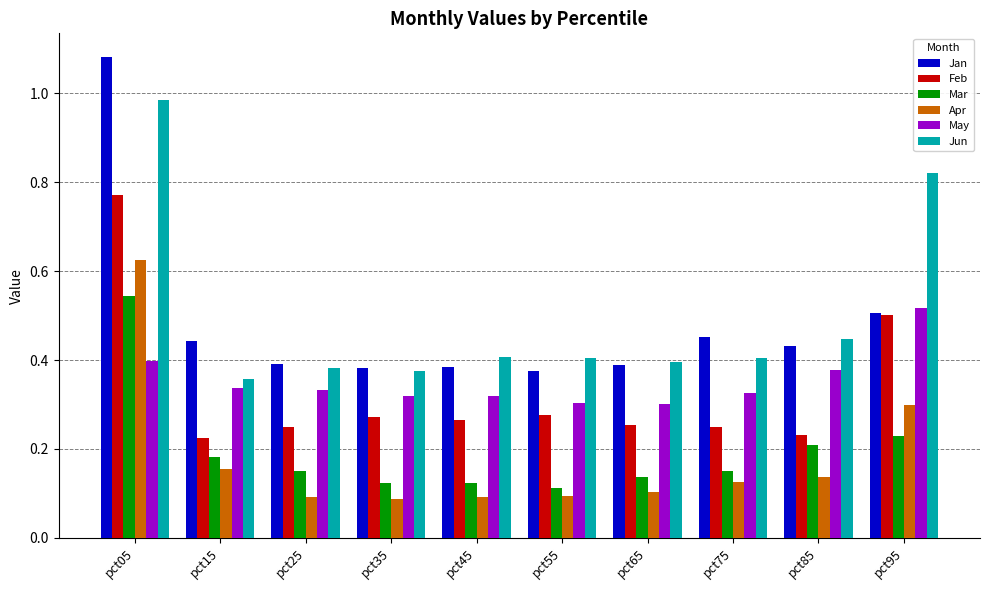

What is the sum of all Feb values?

3.3